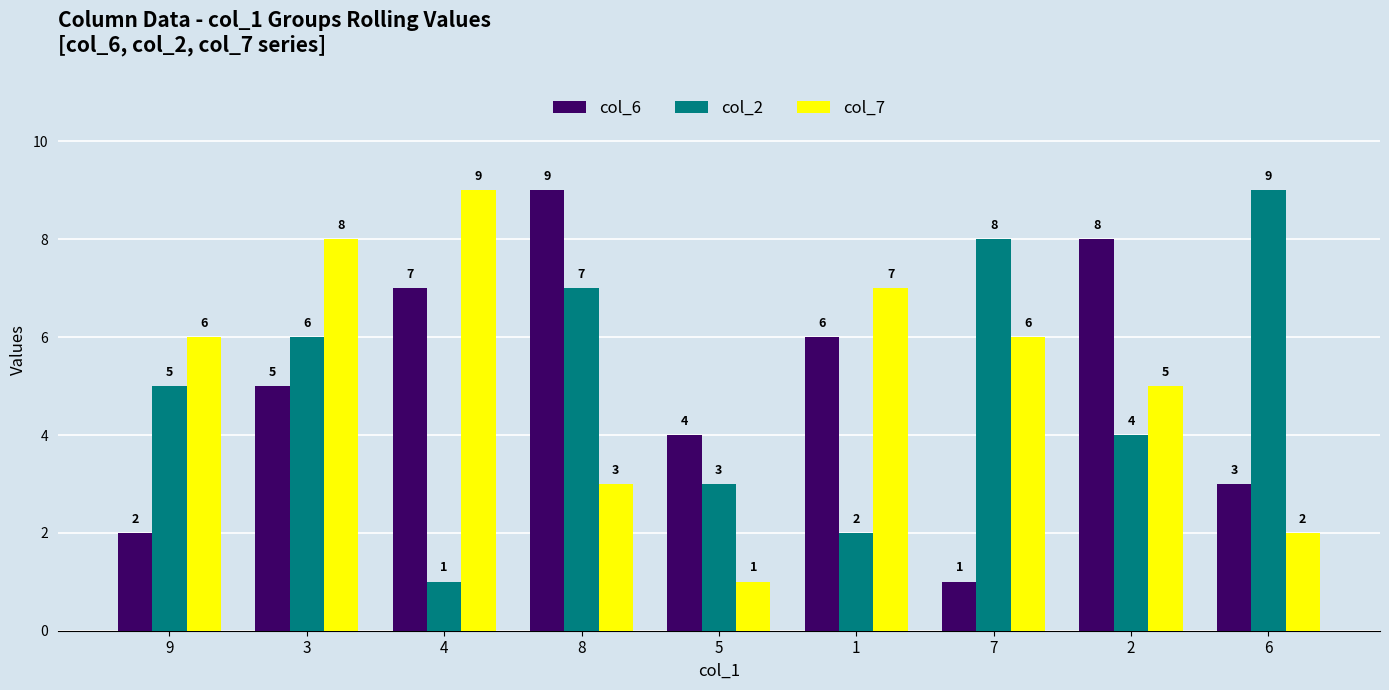

Count the col_2 values in the range 3 to 7.

5